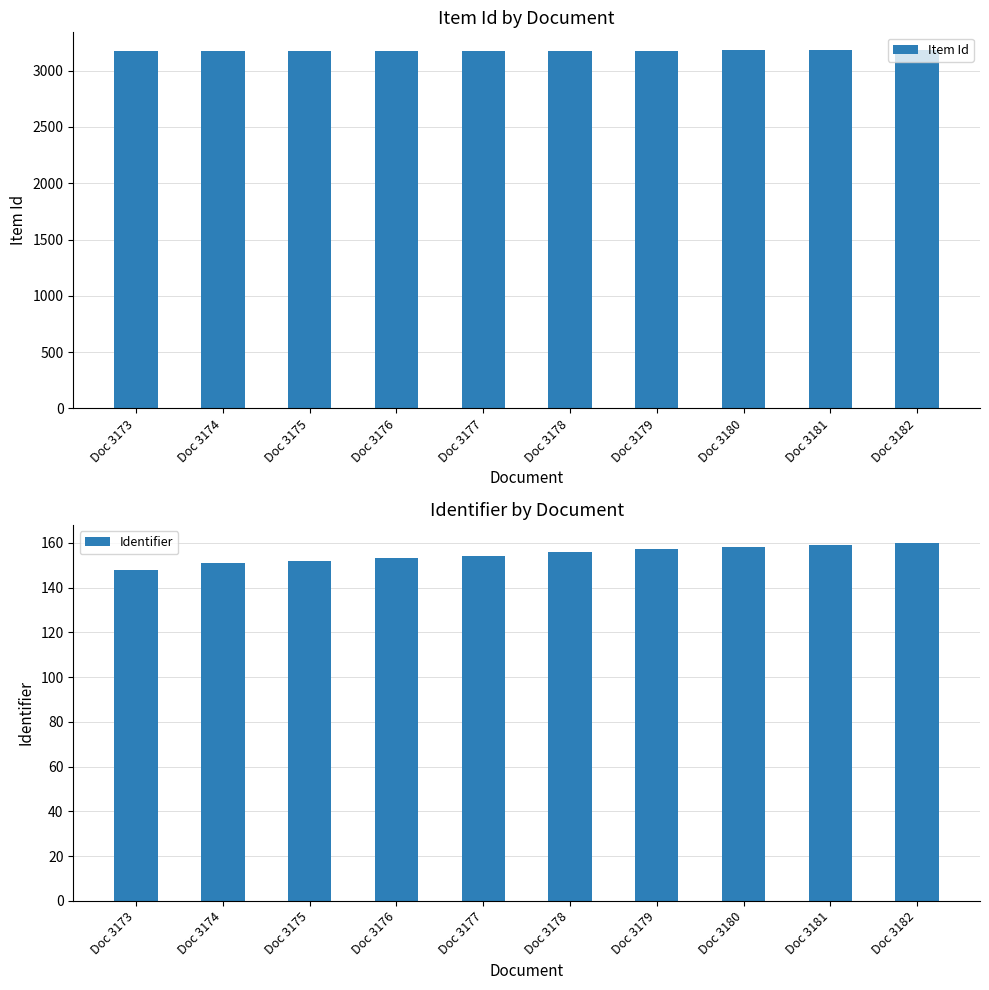

Is it true that Item Id equals 4186 at Doc 3173?

False